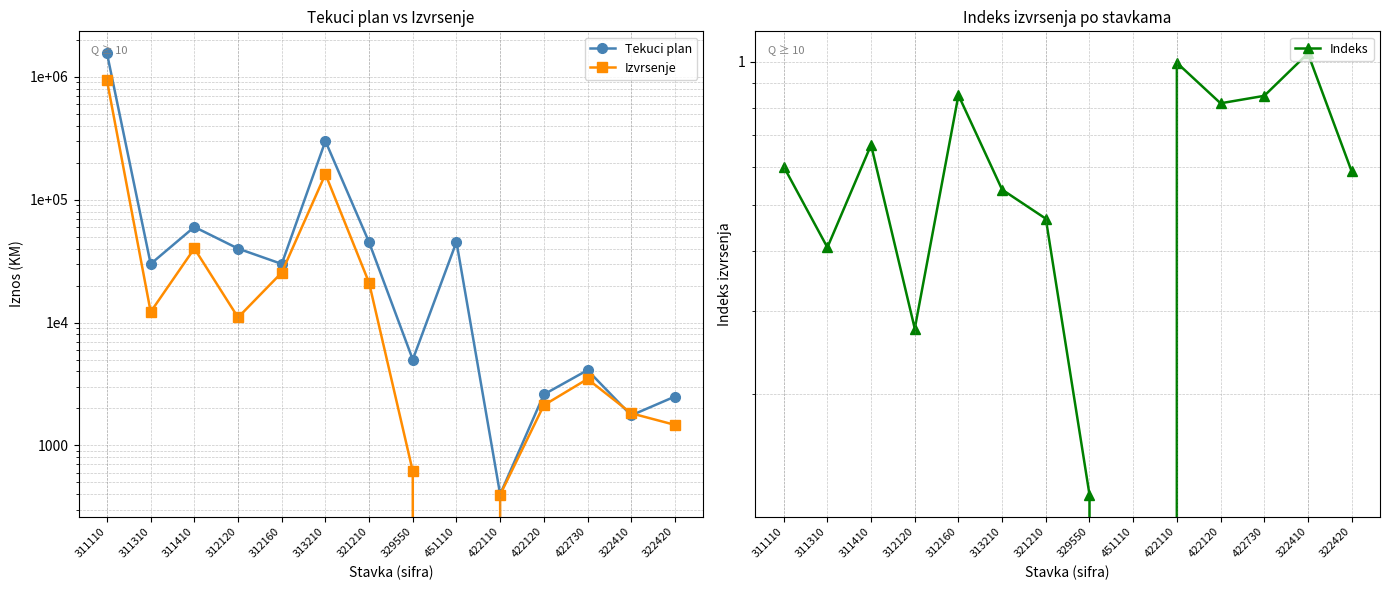

What is the value of the Indeks point at the 12th from the left?

0.8